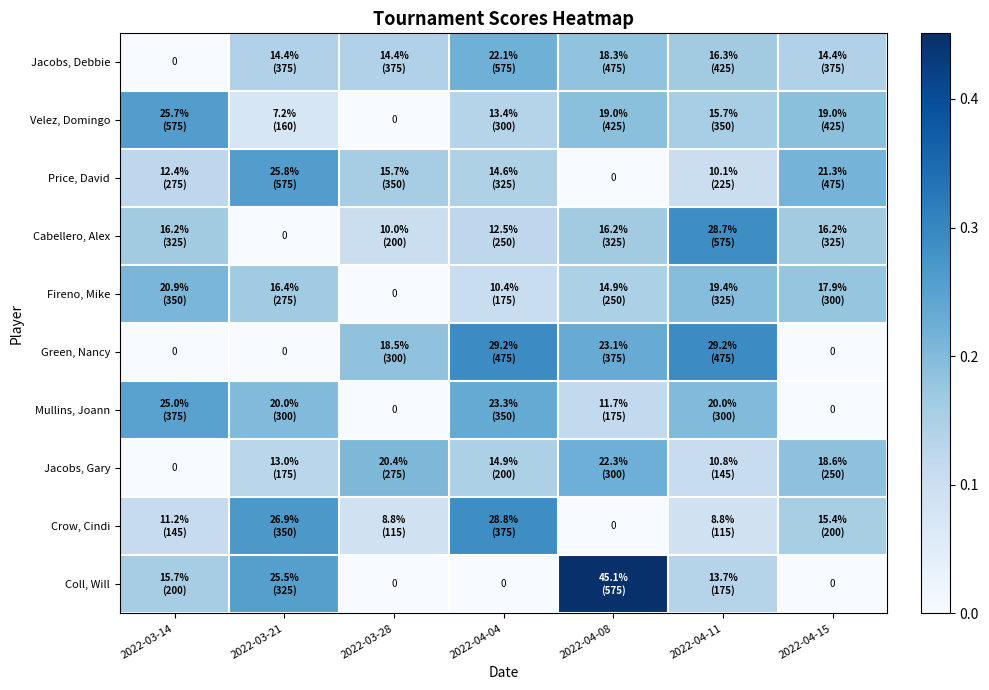

How many values in the Crow, Cindi series exceed 0?

6